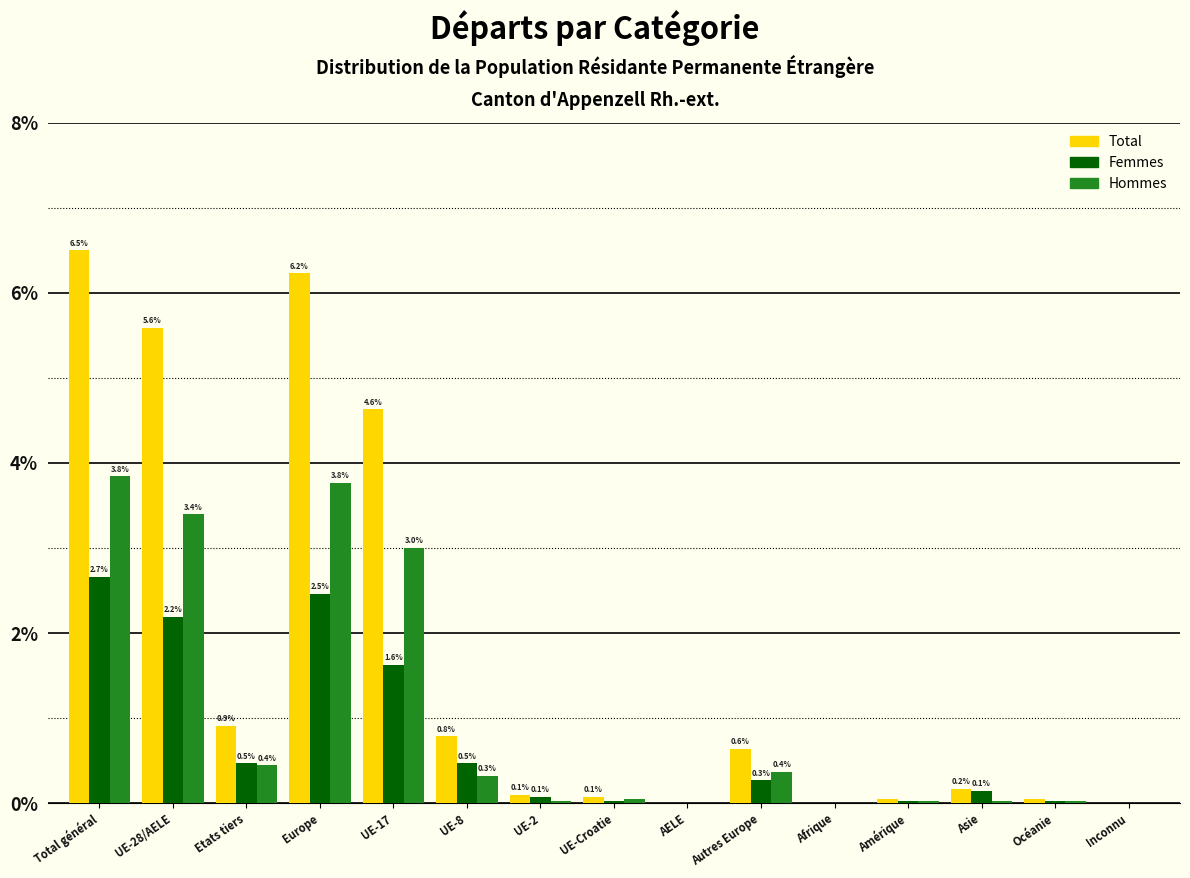

What is the greatest value displayed?

6.5